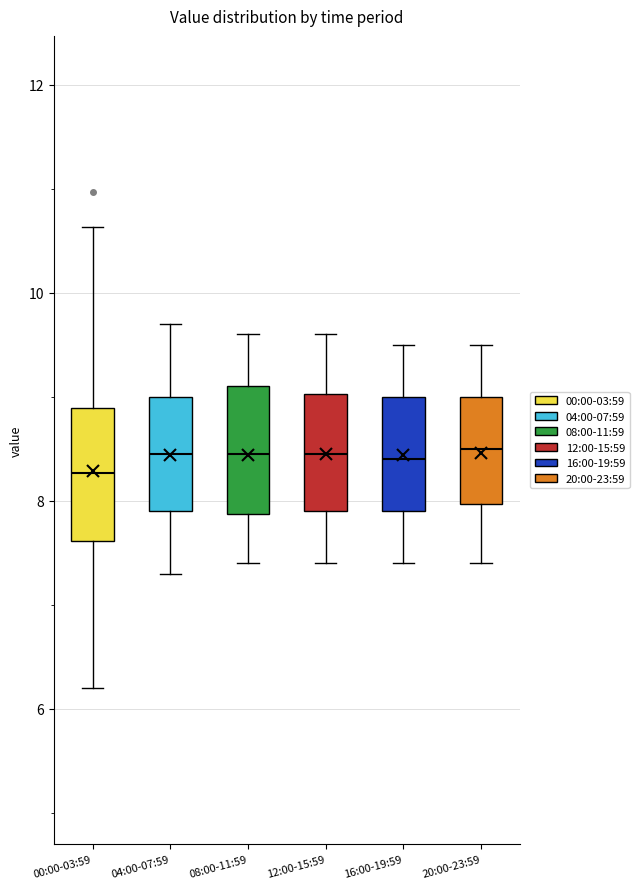

Reading left to right, read every box against the y-axis: the position of its median line, the range the box covers, and the ends of its whiskers. The values are not printed on the chart, so give them approximately, as read against the axis.

00:00-03:59: median 8.2, box 7.6 to 8.8, whiskers 6.2 to 10.6
04:00-07:59: median 8.4, box 8.0 to 9.0, whiskers 7.4 to 9.8
08:00-11:59: median 8.4, box 7.8 to 9.2, whiskers 7.4 to 9.6
12:00-15:59: median 8.4, box 8.0 to 9.0, whiskers 7.4 to 9.6
16:00-19:59: median 8.4, box 8.0 to 9.0, whiskers 7.4 to 9.6
20:00-23:59: median 8.6, box 8.0 to 9.0, whiskers 7.4 to 9.6